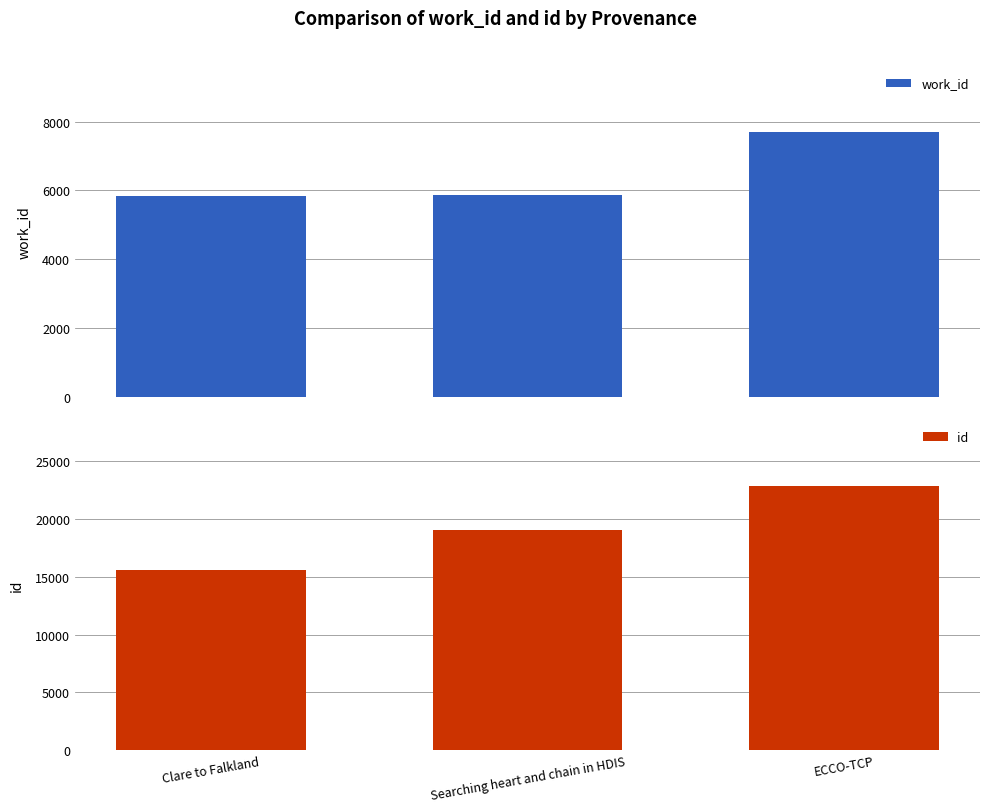

Which series has the widest spread of values?

id